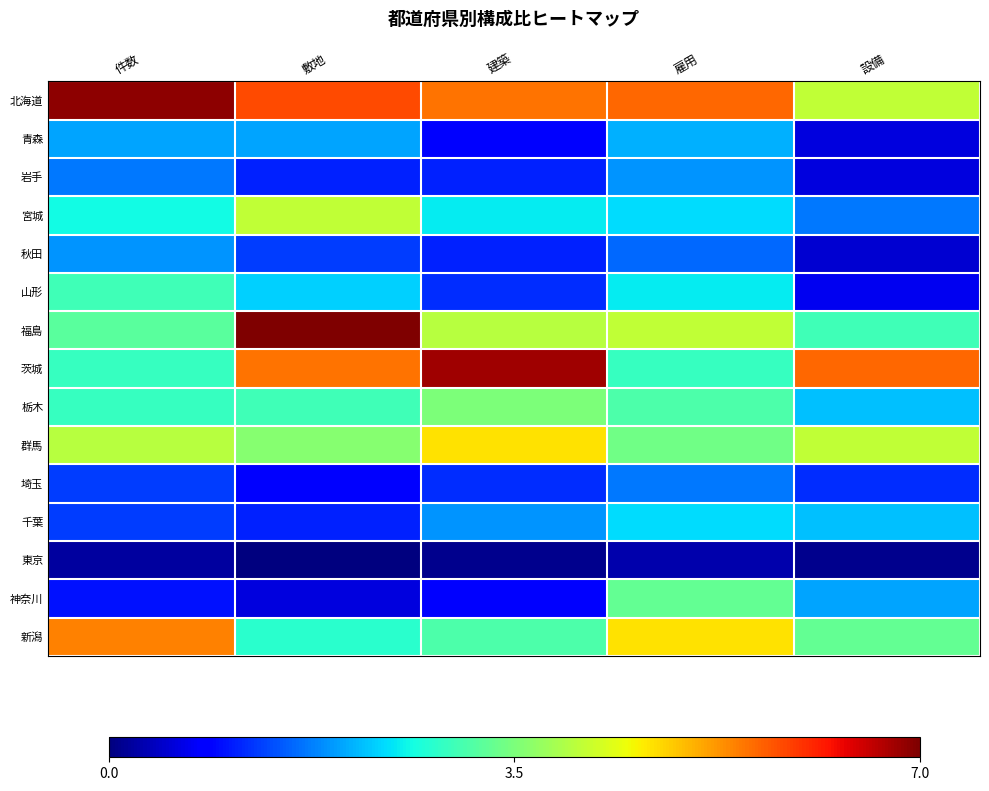

Reading left to right, list all the values displayed in this chart.

北海道: 件数=1.0	敷地=0.7	建築=0.6	雇用=0.6	設備=0.2
青森: 件数=-0.4	敷地=-0.4	建築=-0.7	雇用=-0.4	設備=-0.8
岩手: 件数=-0.5	敷地=-0.7	建築=-0.7	雇用=-0.5	設備=-0.8
宮城: 件数=-0.3	敷地=0.2	建築=-0.3	雇用=-0.3	設備=-0.5
秋田: 件数=-0.5	敷地=-0.6	建築=-0.7	雇用=-0.5	設備=-0.9
山形: 件数=-0.1	敷地=-0.3	建築=-0.7	雇用=-0.3	設備=-0.8
福島: 件数=-0.1	敷地=1.0	建築=0.1	雇用=0.2	設備=-0.1
茨城: 件数=-0.2	敷地=0.6	建築=0.9	雇用=-0.2	設備=0.6
栃木: 件数=-0.2	敷地=-0.1	建築=0.0	雇用=-0.1	設備=-0.4
群馬: 件数=0.1	敷地=0.0	建築=0.3	雇用=-0.0	設備=0.2
埼玉: 件数=-0.6	敷地=-0.7	建築=-0.7	雇用=-0.5	設備=-0.7
千葉: 件数=-0.6	敷地=-0.7	建築=-0.5	雇用=-0.3	設備=-0.4
東京: 件数=-0.9	敷地=-1.0	建築=-1.0	雇用=-0.9	設備=-1.0
神奈川: 件数=-0.7	敷地=-0.8	建築=-0.7	雇用=-0.1	設備=-0.4
新潟: 件数=0.5	敷地=-0.2	建築=-0.1	雇用=0.3	設備=-0.1